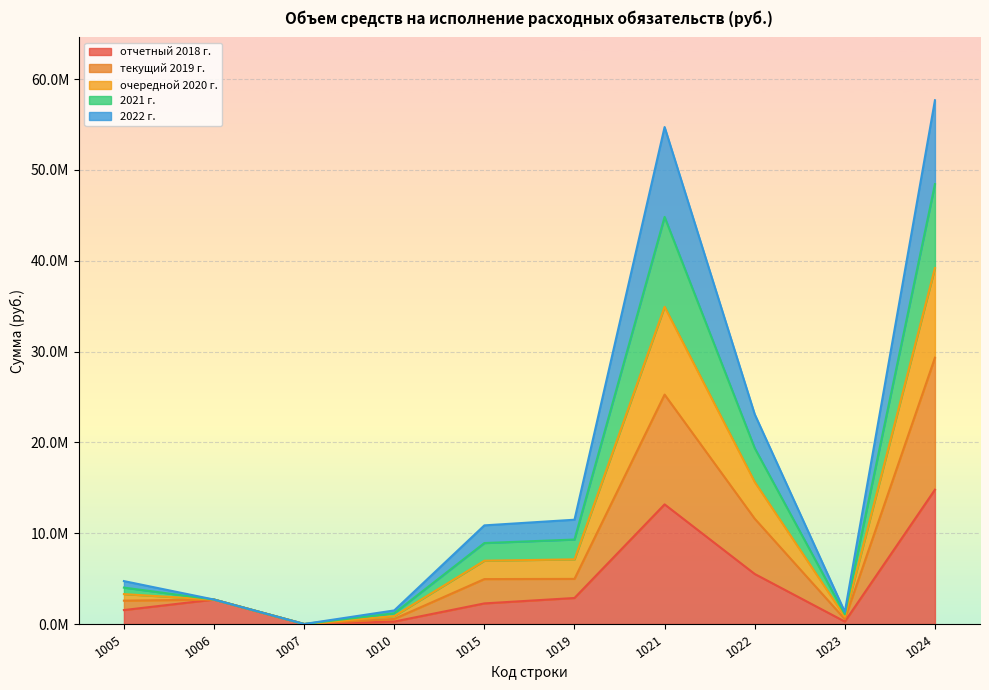

True or false: 2021 г. and отчетный 2018 г. intersect in this chart.

False